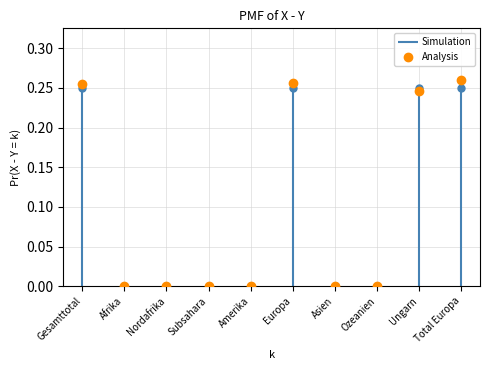

Is it true that the value at Ozeanien is 0.0?

True